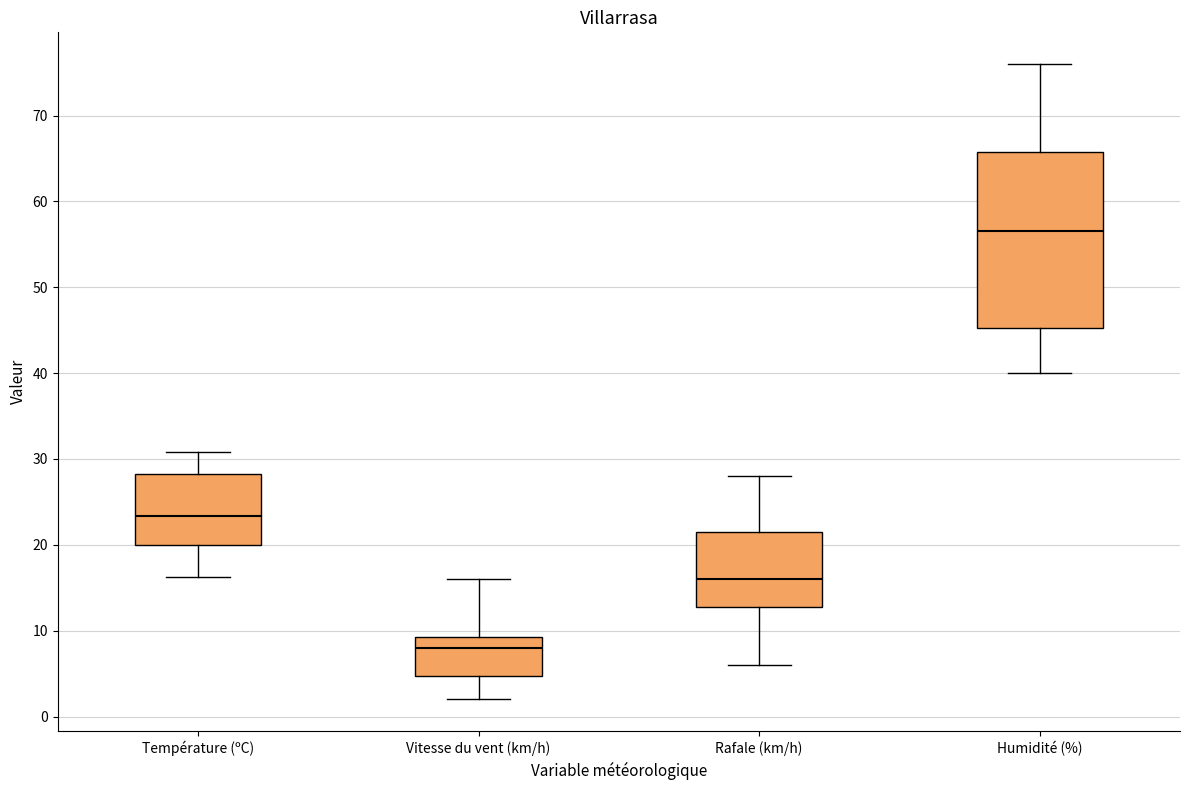

Which box has the lowest median line?

Vitesse du vent (km/h)